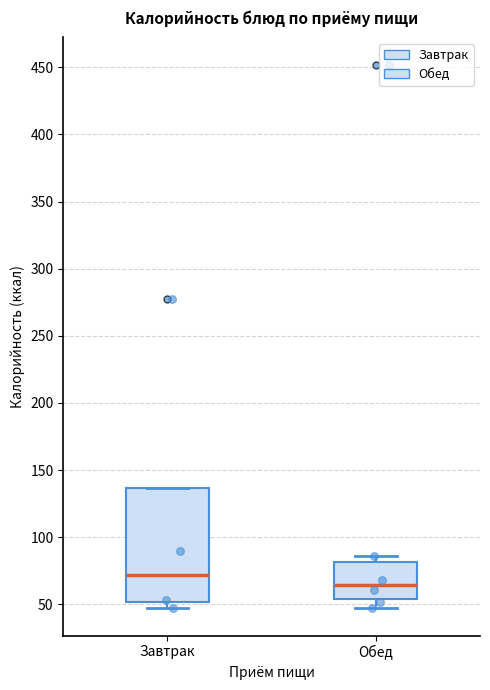

Where does the median line of the box for Обед sit on the y-axis? The values are not printed on the chart, so give them approximately, as read against the axis.

65